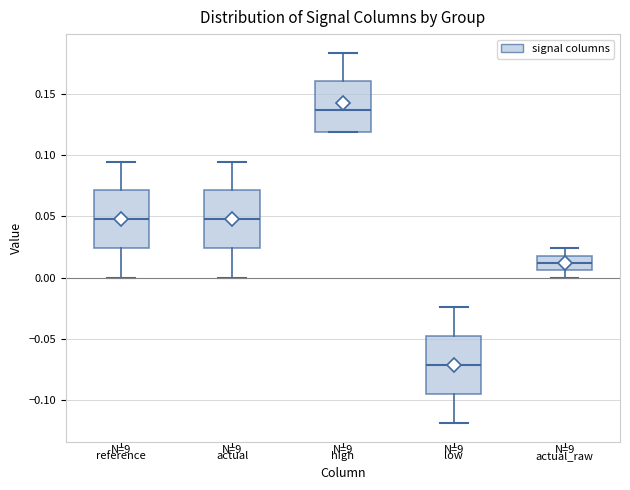

Where does the upper whisker of the box for low end on the y-axis? The values are not printed on the chart, so give them approximately, as read against the axis.

-0.025